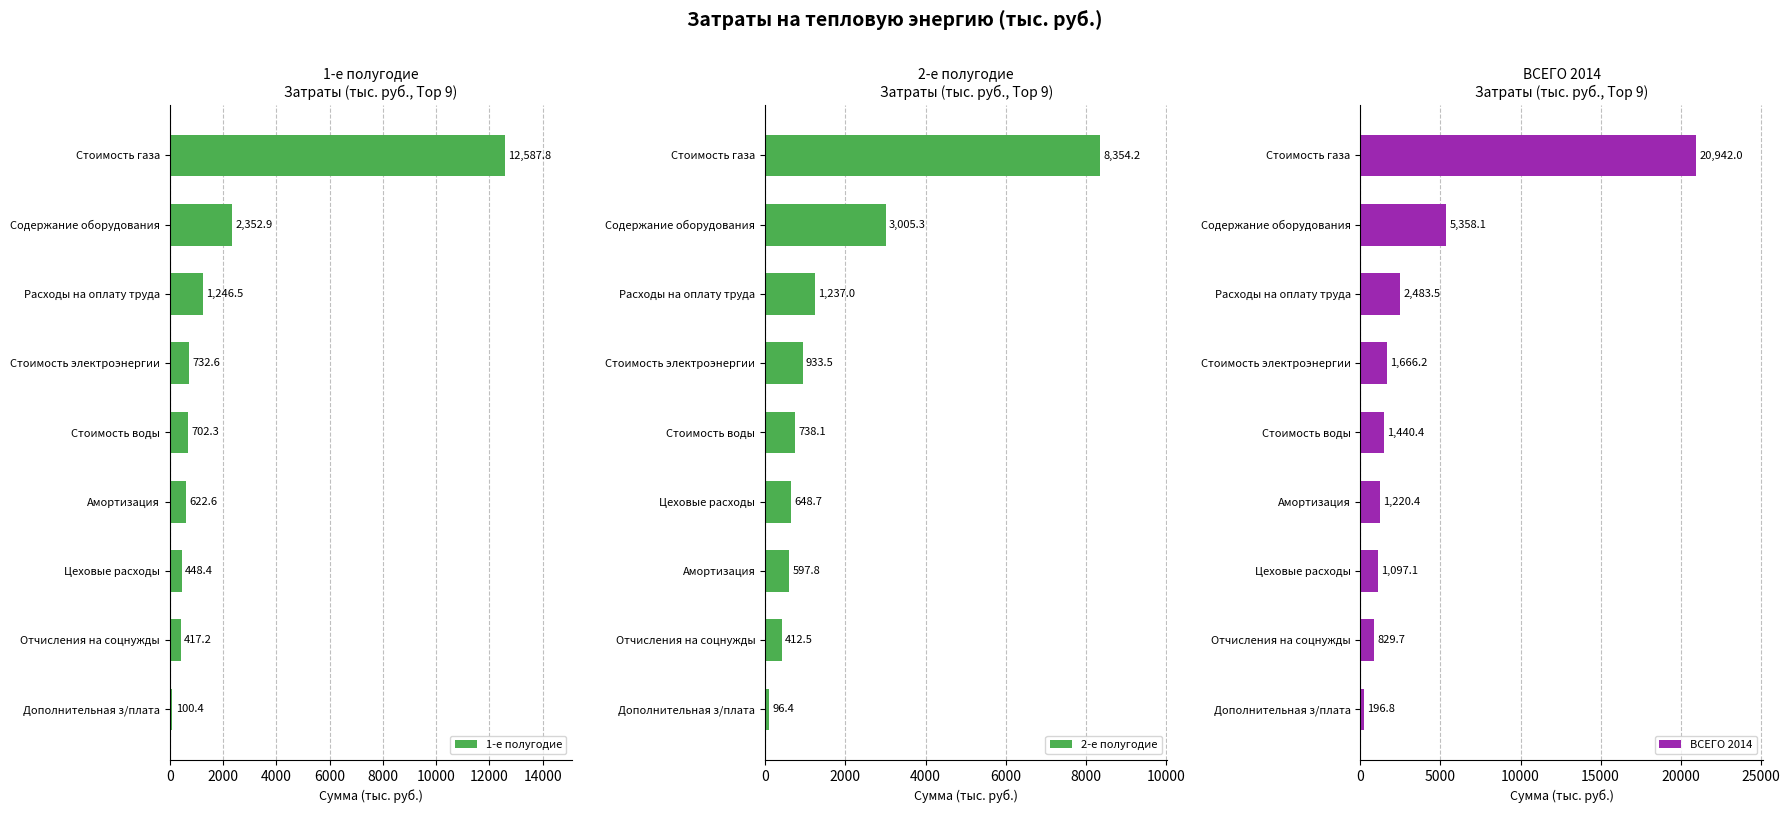

What is the smallest value displayed?

96.4